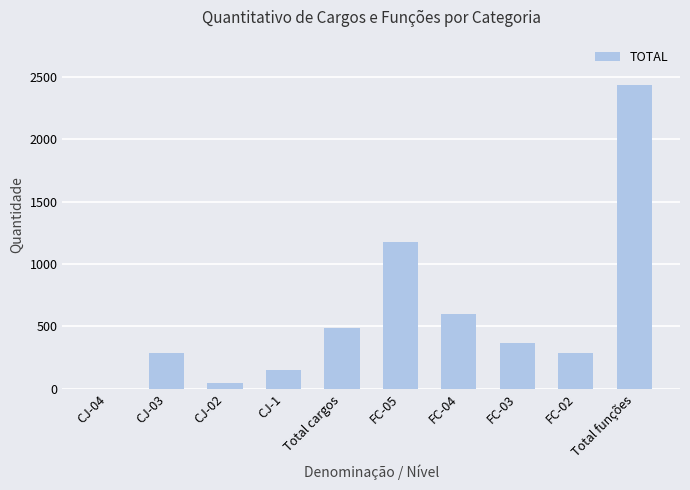

The value at Total cargos is 491. True or false?

True